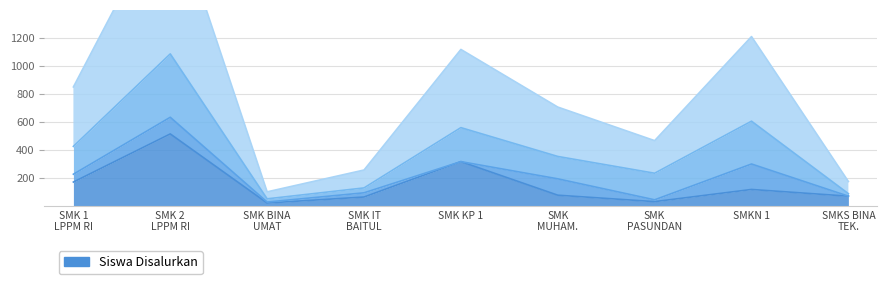

Where is Disalurkan (Siswa) nearest to the value 568?

SMK KP 1